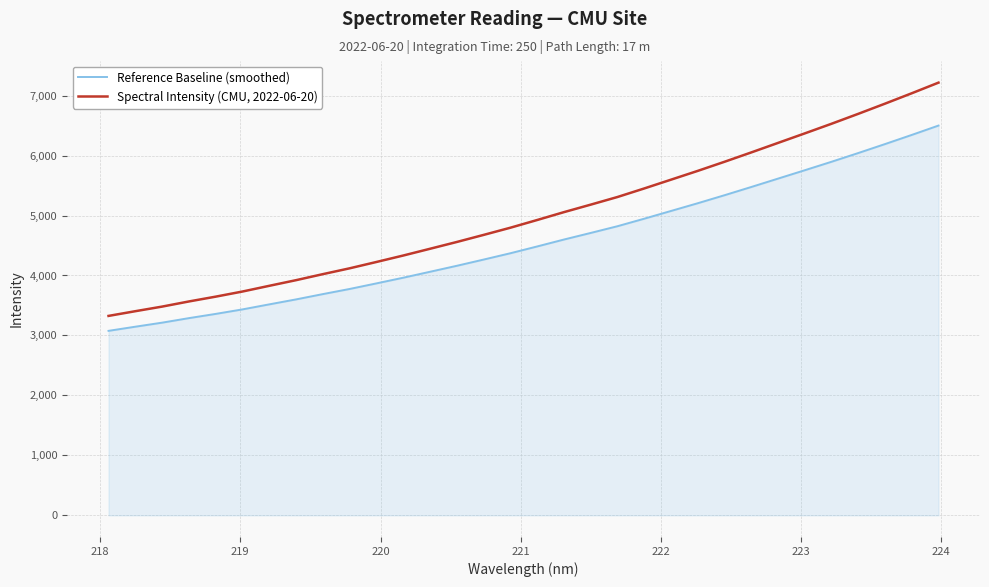

How many distinct data groups are displayed?

2